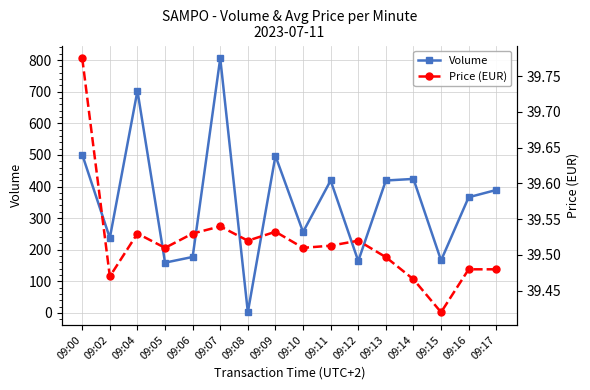

True or false: Price (EUR) has a value of 61.5 at 09:17.

False